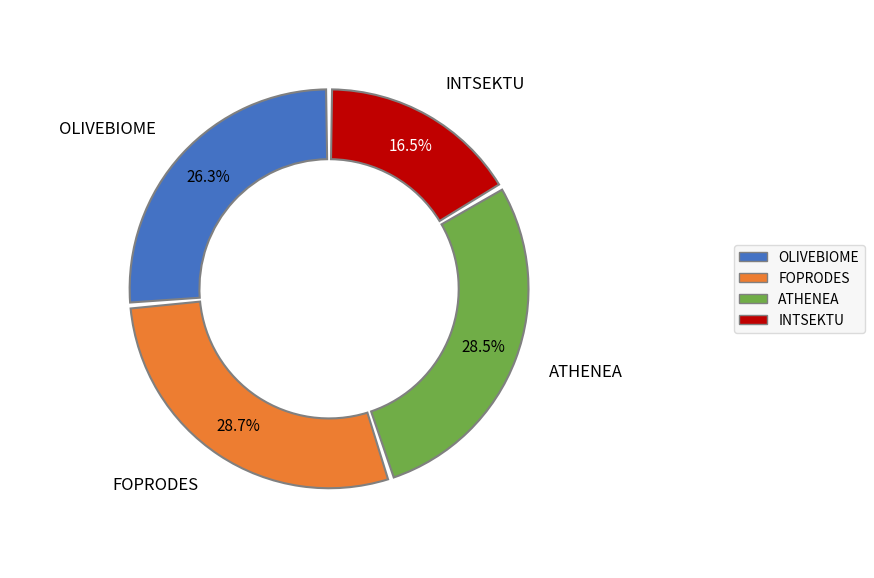

What portion of the pie excludes INTSEKTU?

83.5%